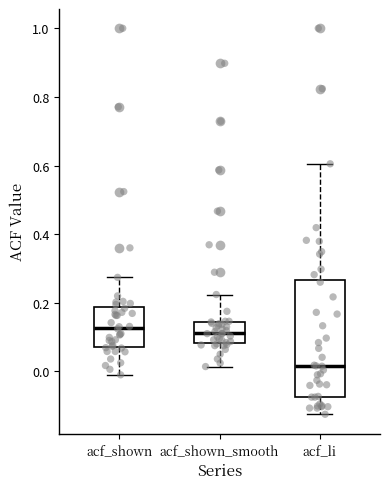

Where is the lower edge of the box for acf_shown_smooth on the y-axis? The values are not printed on the chart, so give them approximately, as read against the axis.

0.08